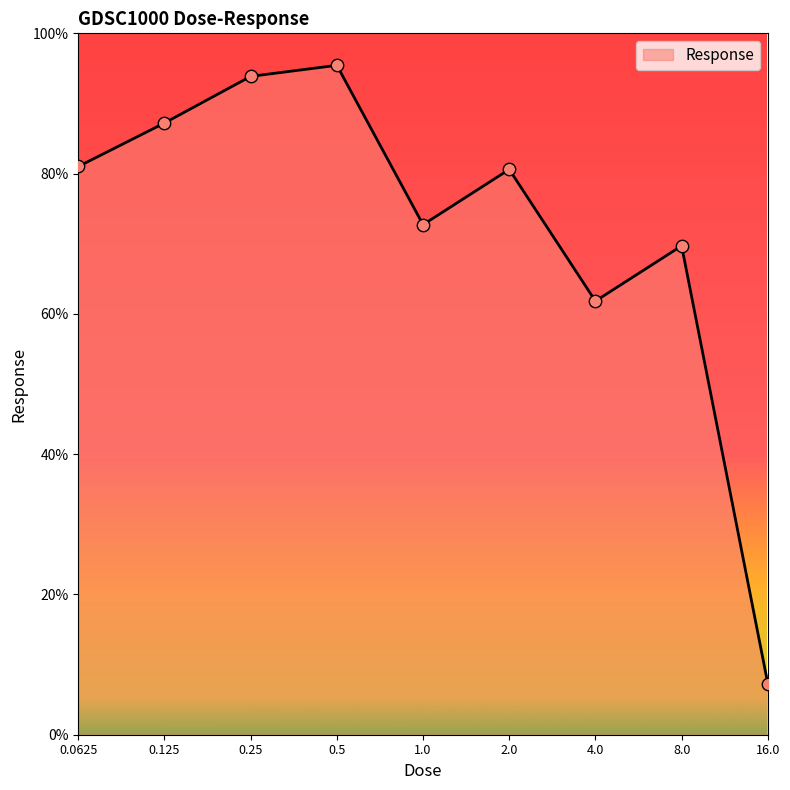

What is the maximum value shown in the chart?

95.4